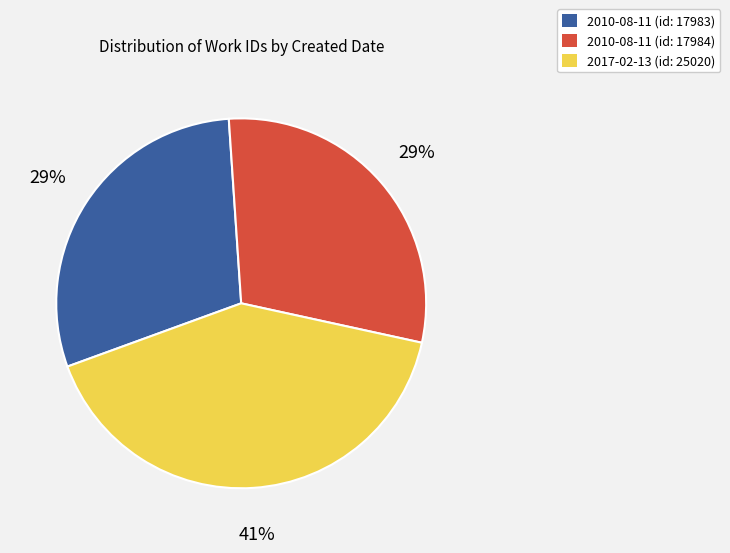

True or false: 2017-02-13 (id: 25020) accounts for 33% of the total.

False